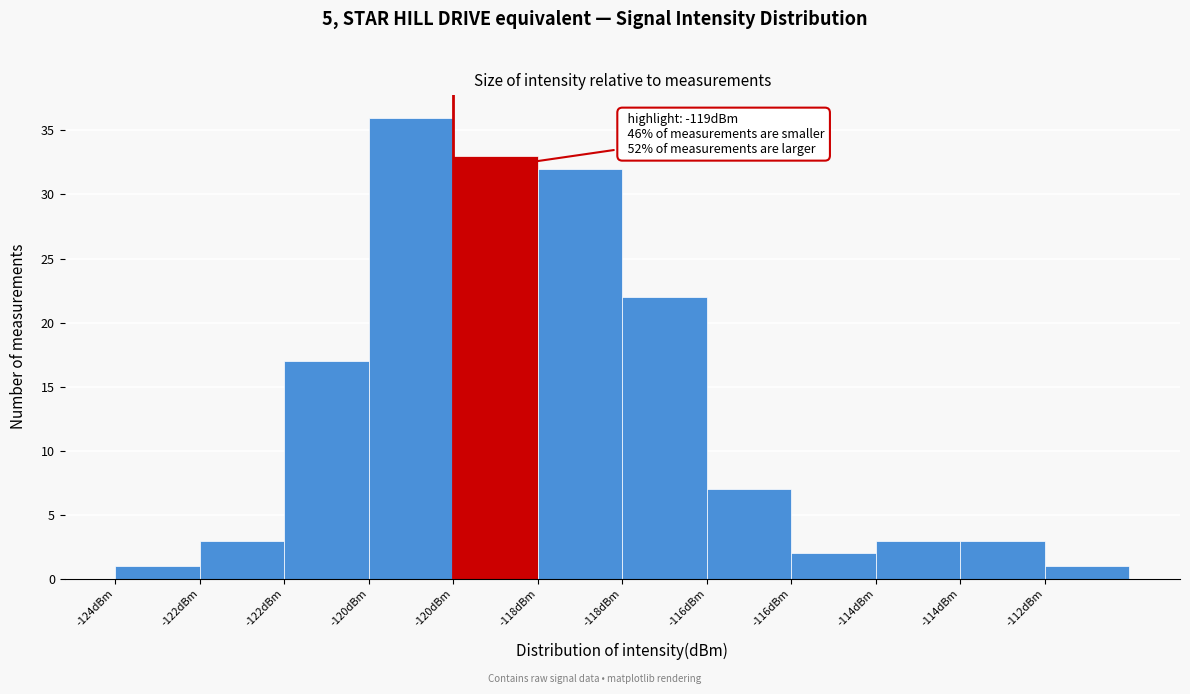

Are the bars horizontal?

No